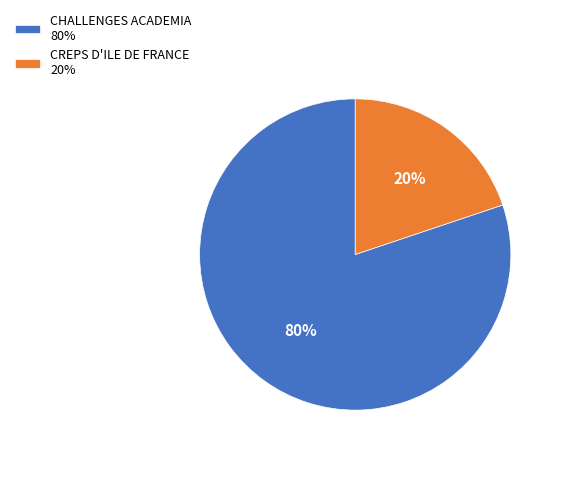

Count the number of slices in the pie.

2